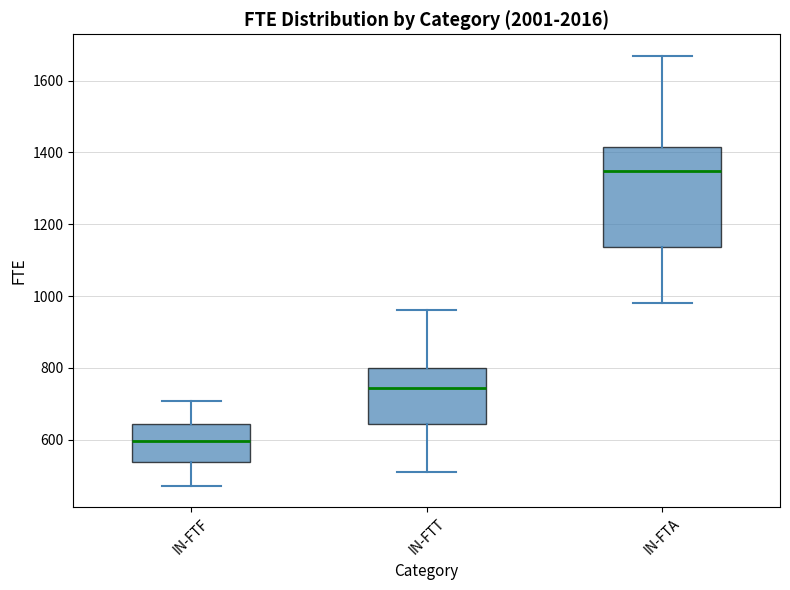

Reading left to right, transcribe this box plot: for each box, give where its median line is, the range the box spans, and where its two whiskers end, as read against the y-axis. The values are not printed on the chart, so give them approximately, as read against the axis.

IN-FTF: median 600, box 540 to 640, whiskers 480 to 700
IN-FTT: median 740, box 640 to 800, whiskers 520 to 960
IN-FTA: median 1340, box 1140 to 1420, whiskers 980 to 1660